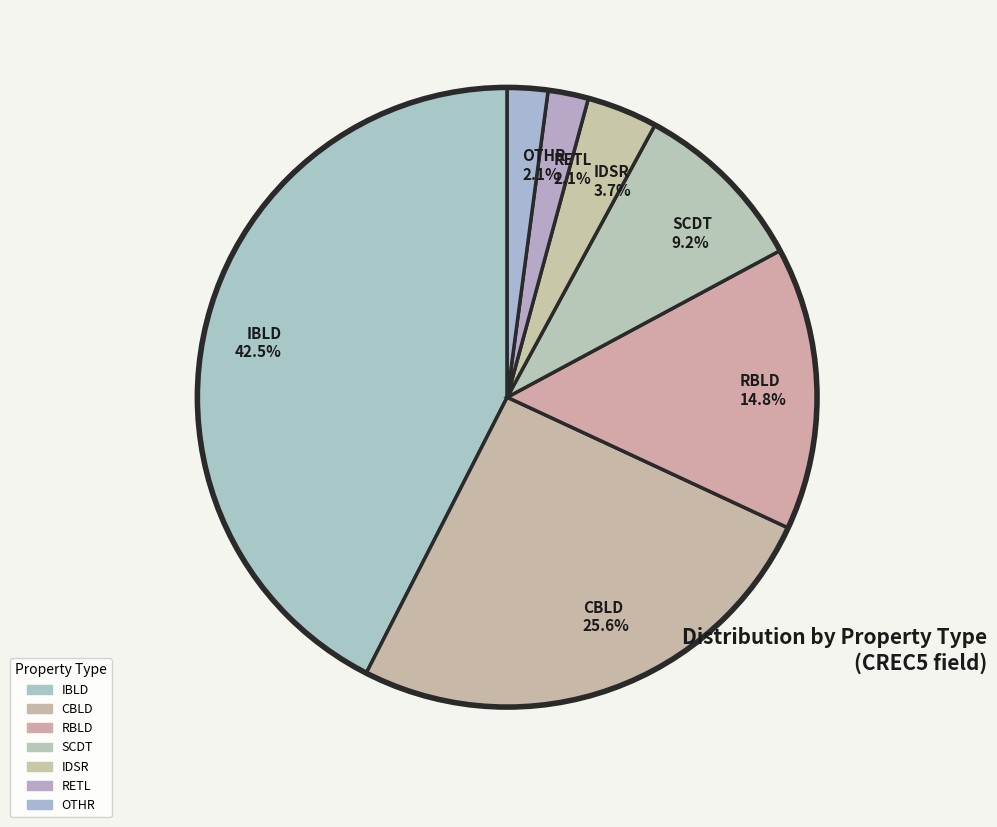

Is there any slice that represents more than half of the pie?

No